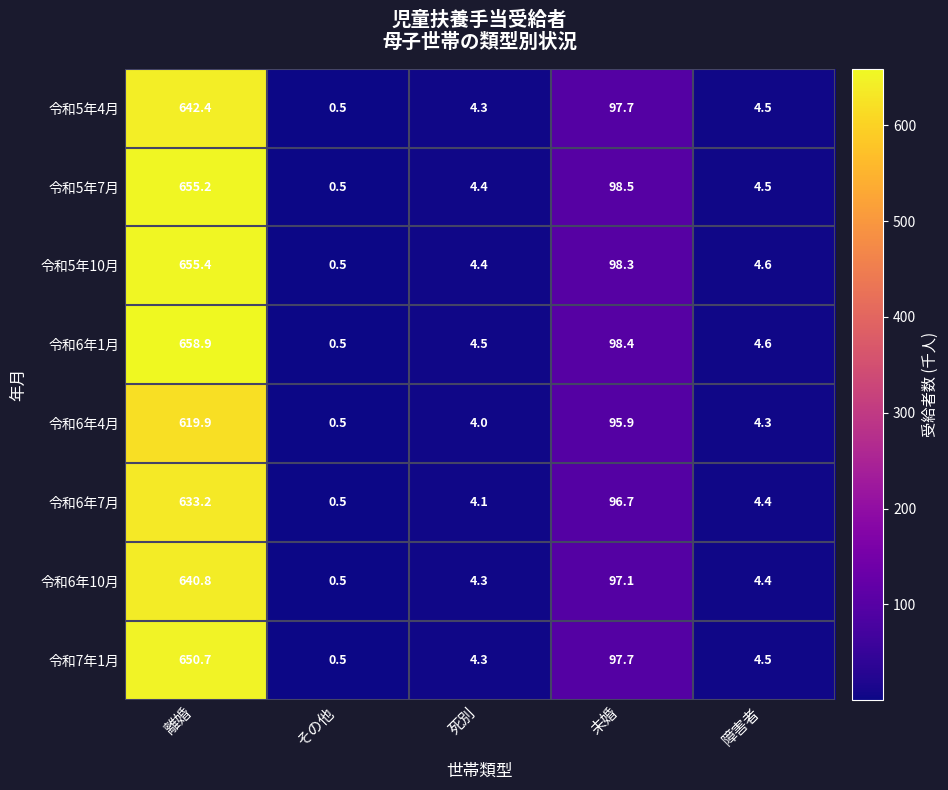

True or false: 令和7年1月 has a value of 50.7 at 未婚.

False